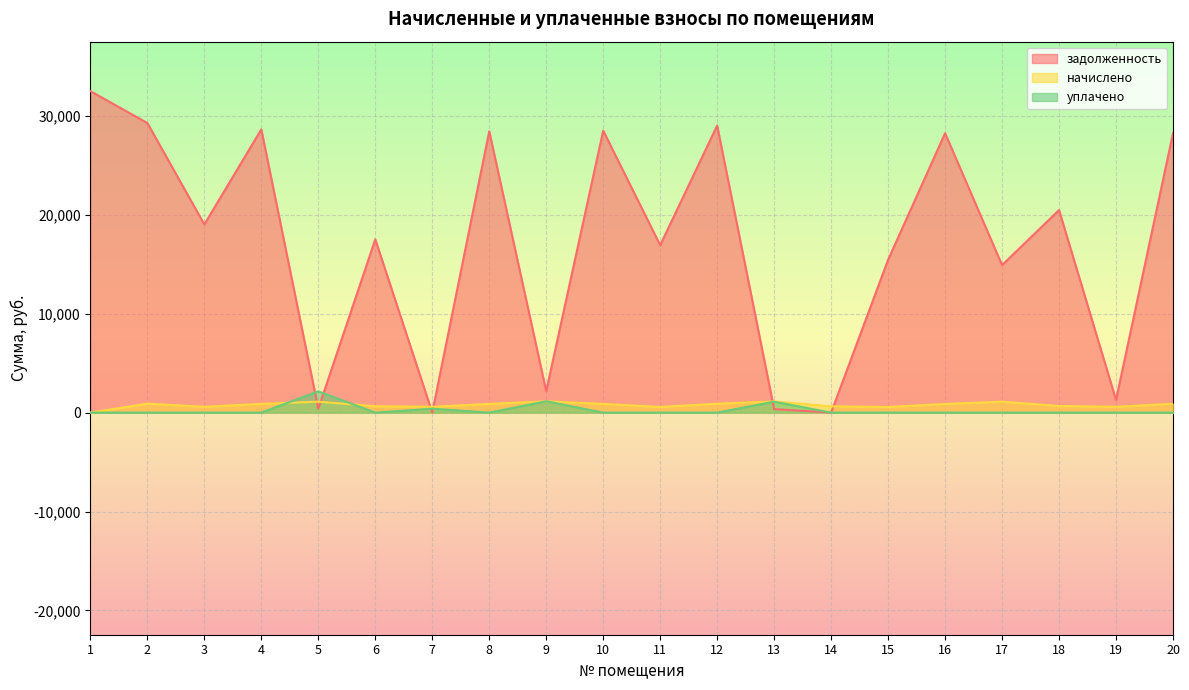

What are all the series names shown in the legend?

задолженность, начислено, уплачено